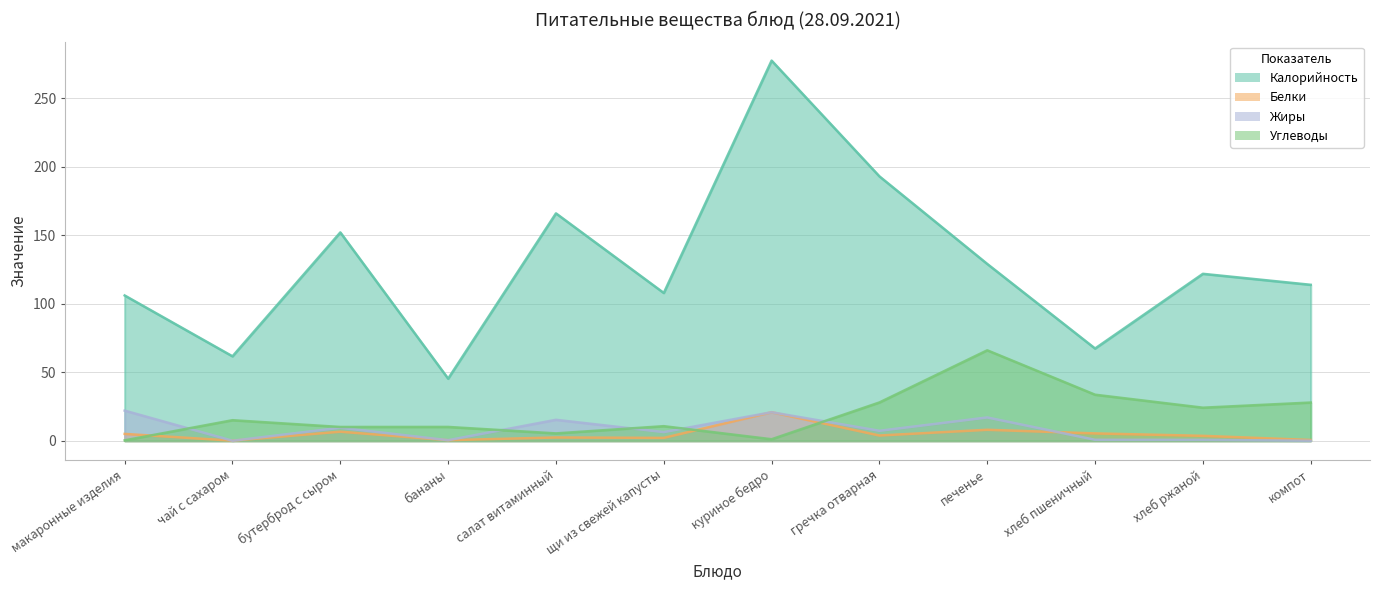

How many lines are shown in the chart?

4